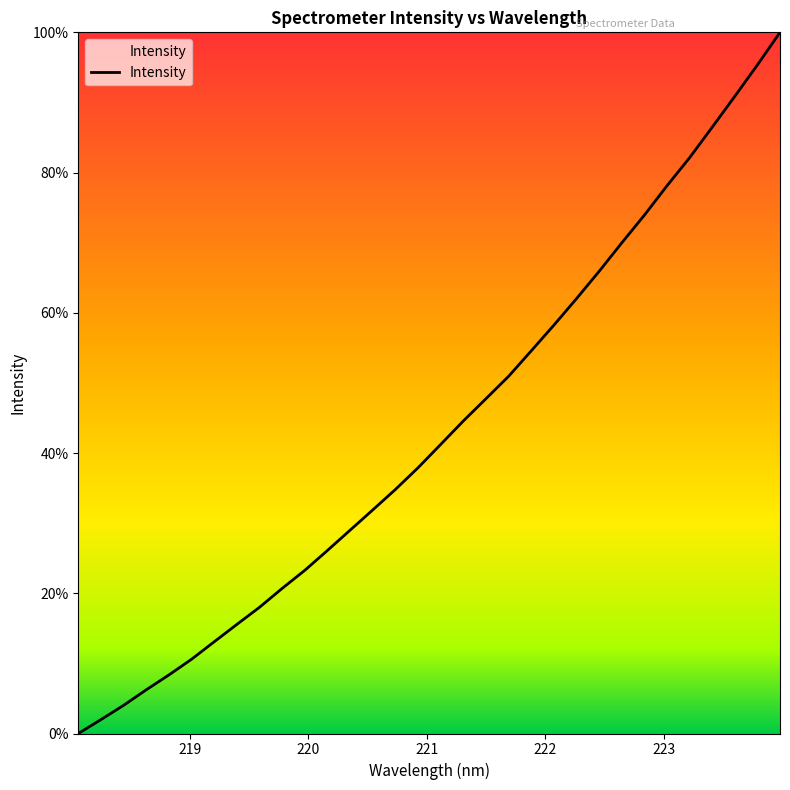

What is the value of the 21st point from the left?

54.6